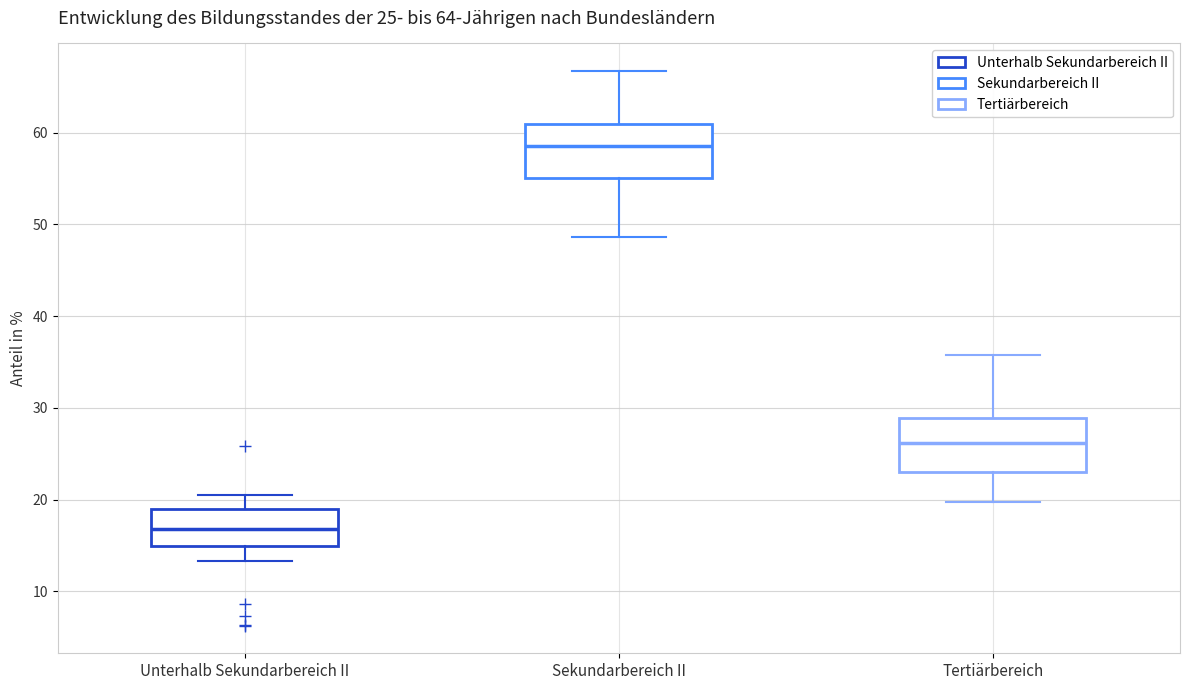

Which box's median line is the lowest?

Unterhalb Sekundarbereich II